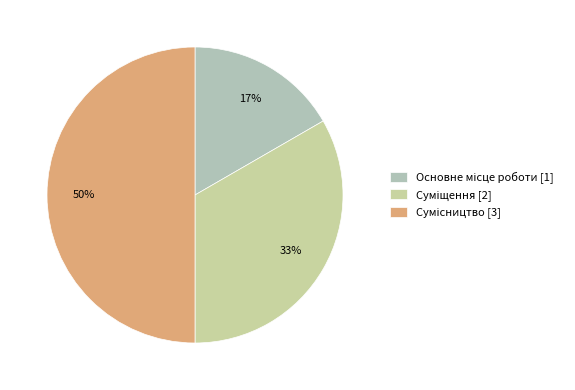

How many slices are in this pie chart?

3